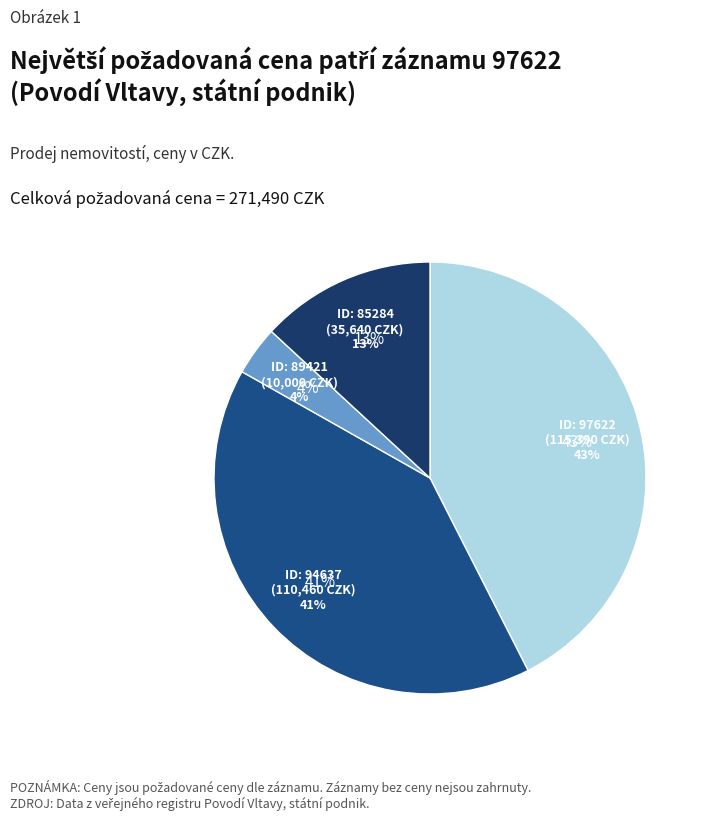

What is the ratio of the value at 89421 to the value at 97622?

0.1